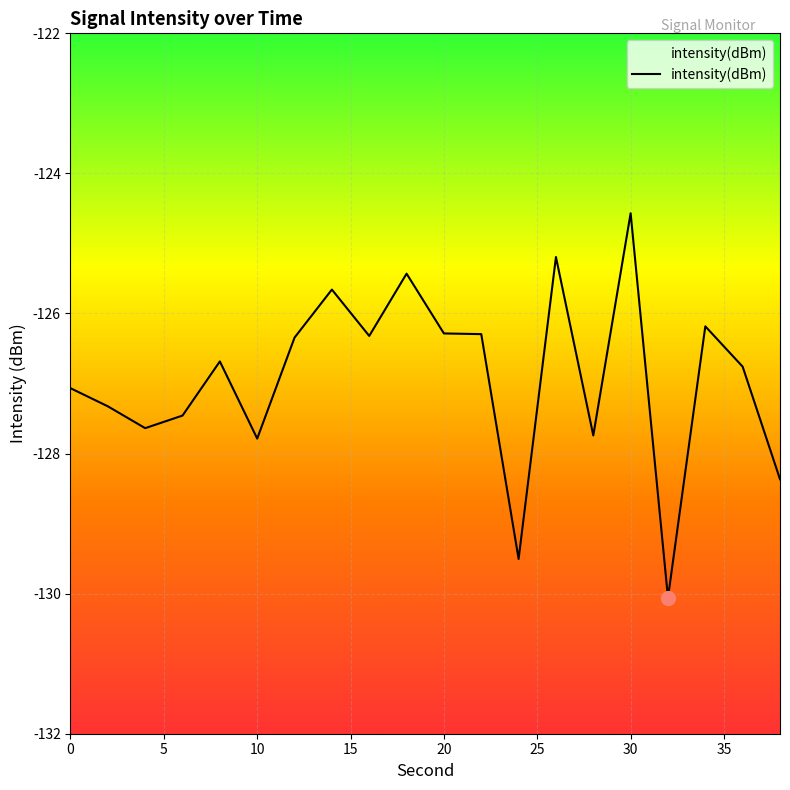

What is the greatest value displayed?

-124.6